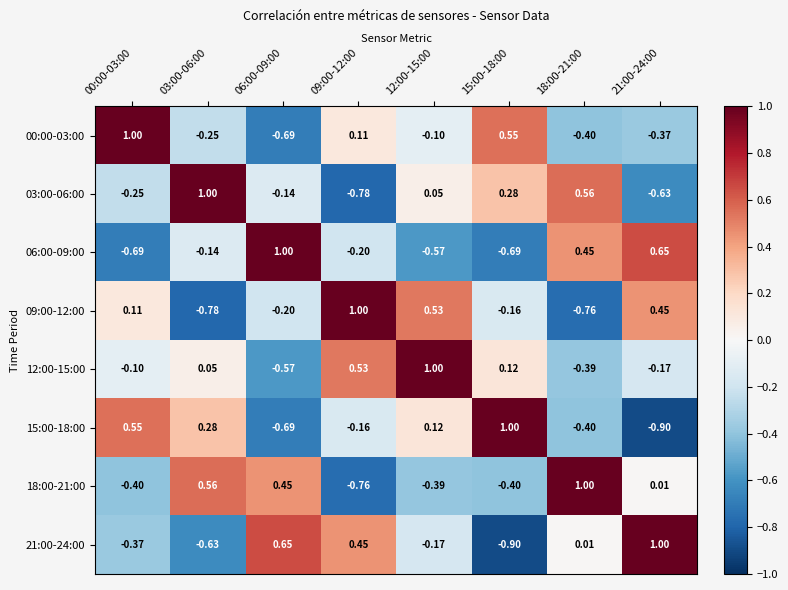

How many data points does each series have?

8